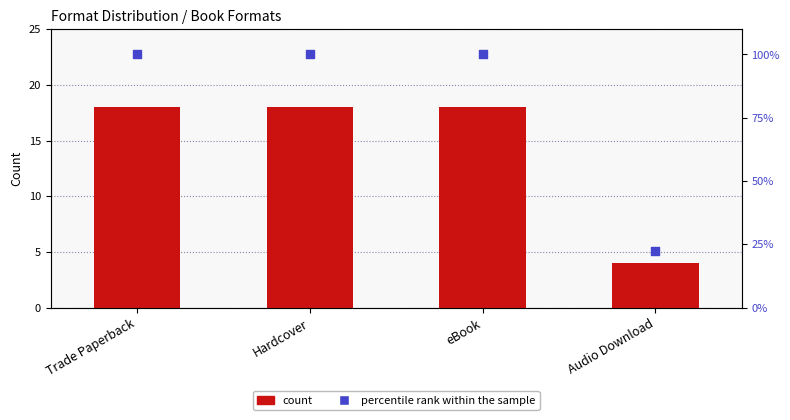

What are all the series names shown in the legend?

count, percentile rank within the sample